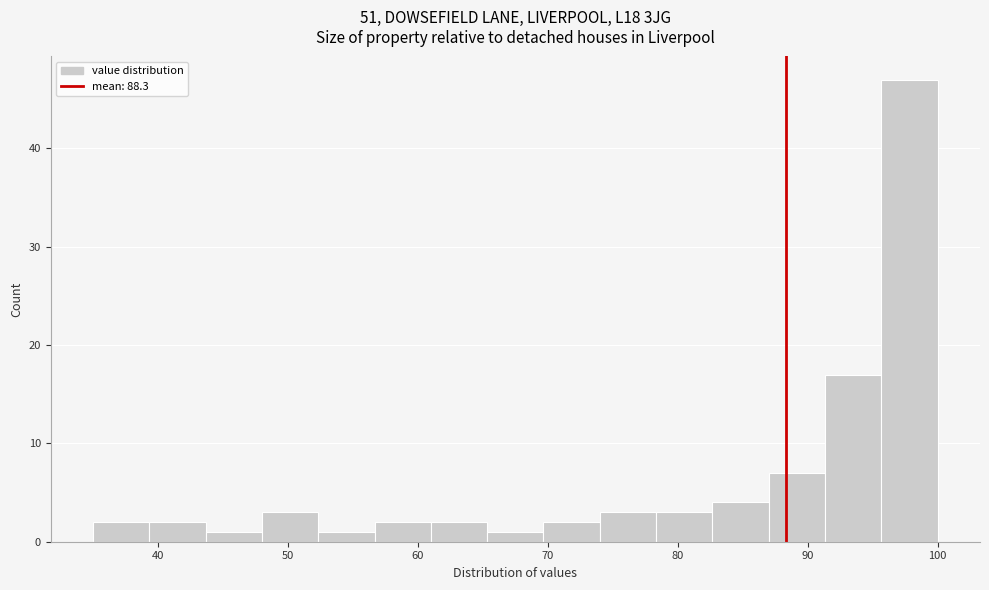

Reading left to right, list every bar in this chart as the range it spans on the x-axis followed by its height. Neither the bar edges nor the heights are printed on the chart, so give them approximately, as read against the axes.

35 to 39: 2
39 to 44: 2
44 to 48: 1
48 to 52: 3
52 to 57: 1
57 to 61: 2
61 to 65: 2
65 to 70: 1
70 to 74: 2
74 to 78: 3
78 to 83: 3
83 to 87: 4
87 to 91: 7
91 to 96: 17
96 to 100: 47